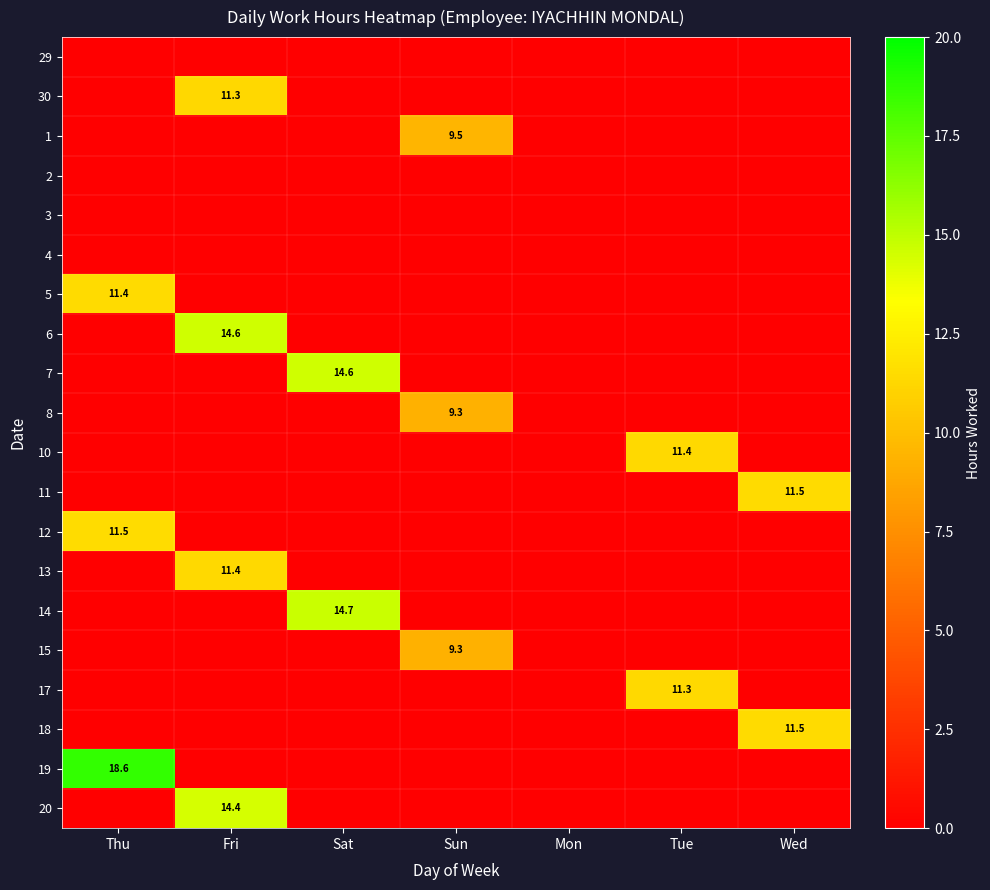

How many data points in 20 are above 0?

1